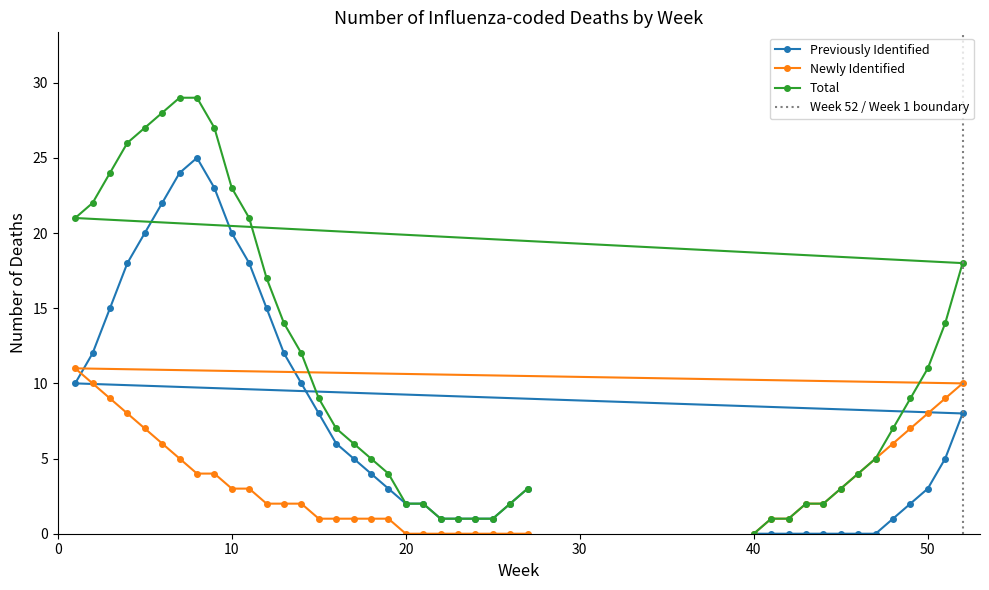

How many interior local peaks does the Newly Identified series have?

1